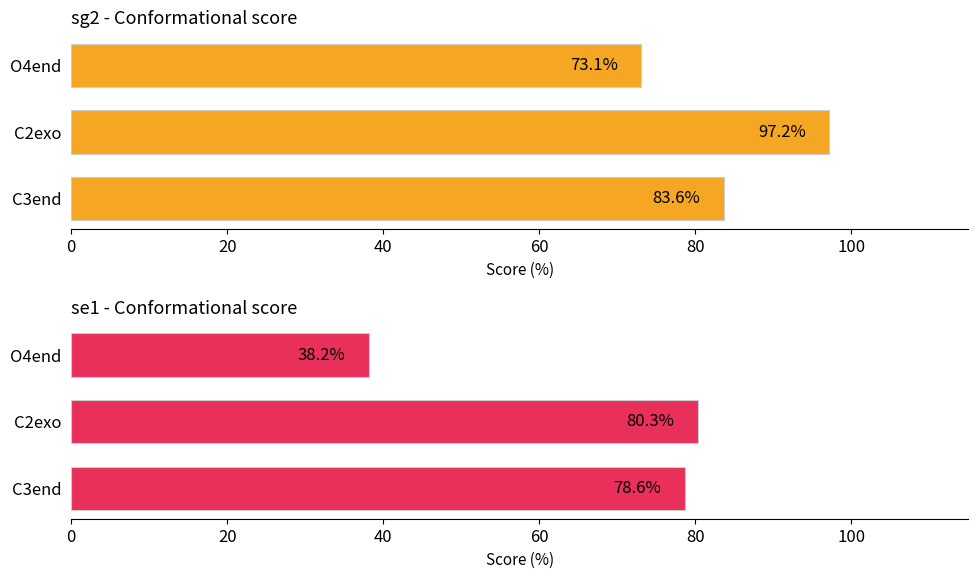

Rank the series by their average value, from highest to lowest.

sg2 - Conformational score, se1 - Conformational score